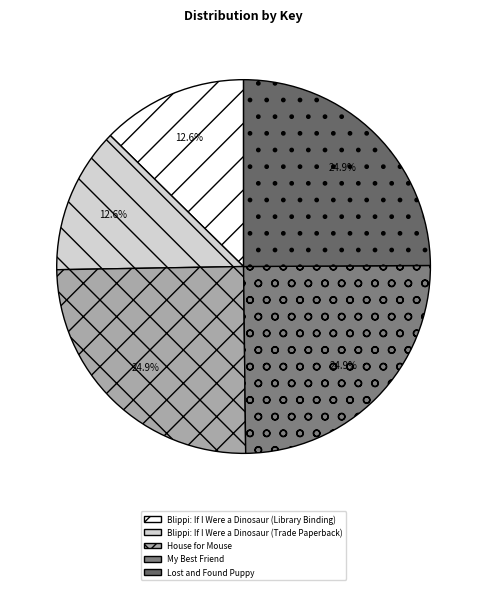

What percentage is the Blippi: If I Were a Dinosaur (Library Binding) slice, to the nearest percent?

13%